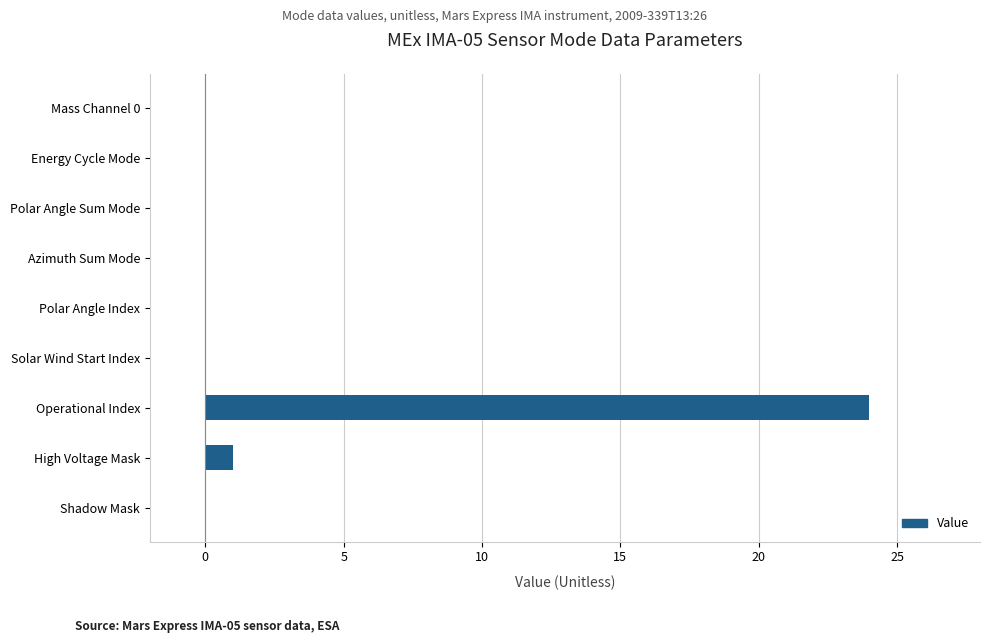

How many data points does each series have?

9